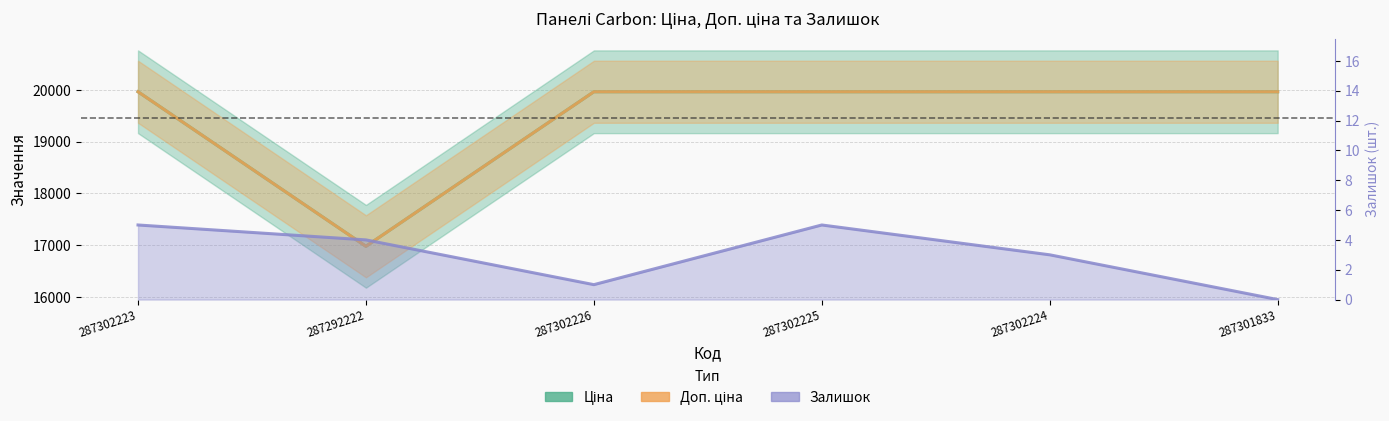

In Залишок, how many points are higher than both neighbors (excluding endpoints)?

1